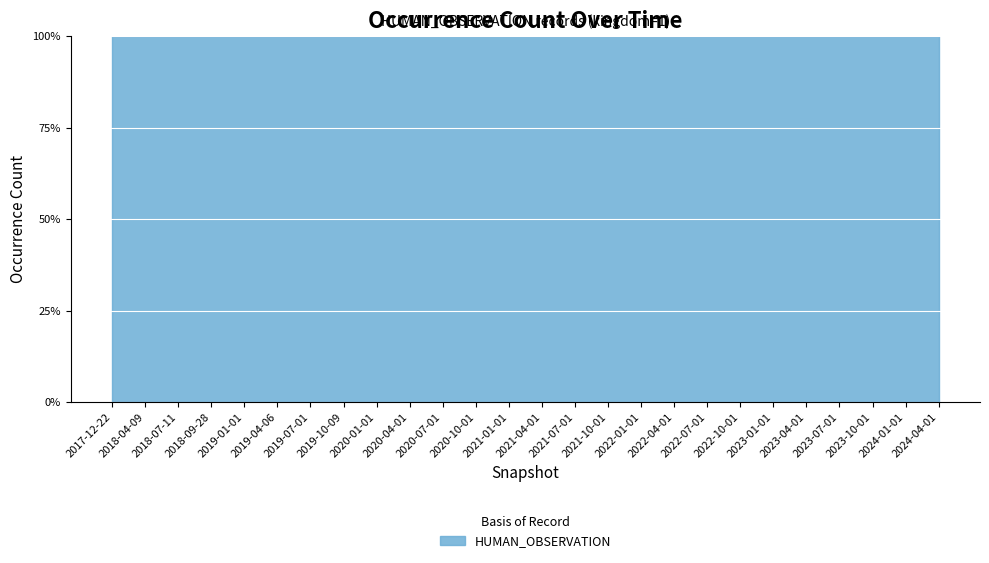

What is the label of the 15th point from the right?

2020-10-01